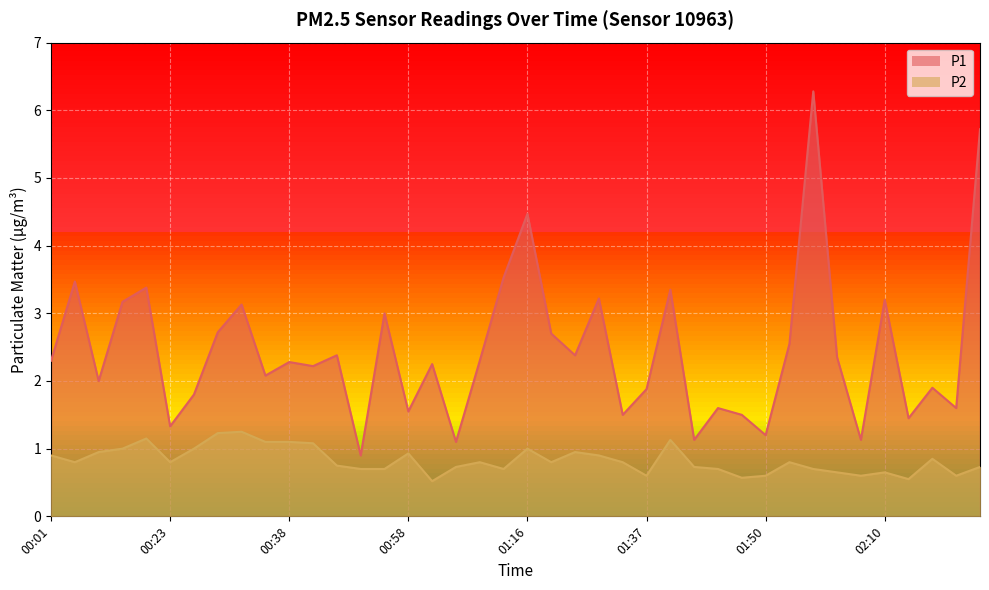

Reading right to left, list all the values displayed in this chart.

P1: 02:23=5.7	02:20=1.6	02:18=1.9	02:13=1.4	02:10=3.2	02:07=1.1	01:57=2.4	01:54=6.3	01:52=2.5	01:50=1.2	01:47=1.5	01:45=1.6	01:42=1.1	01:40=3.4	01:37=1.9	01:32=1.5	01:30=3.2	01:27=2.4	01:22=2.7	01:16=4.5	01:14=3.5	01:11=2.3	01:09=1.1	01:00=2.2	00:58=1.6	00:55=3.0	00:52=0.9	00:50=2.4	00:44=2.2	00:38=2.3	00:36=2.1	00:33=3.1	00:31=2.7	00:28=1.8	00:23=1.3	00:20=3.4	00:18=3.2	00:15=2.0	00:10=3.5	00:01=2.3
P2: 02:23=0.7	02:20=0.6	02:18=0.8	02:13=0.6	02:10=0.7	02:07=0.6	01:57=0.7	01:54=0.7	01:52=0.8	01:50=0.6	01:47=0.6	01:45=0.7	01:42=0.7	01:40=1.1	01:37=0.6	01:32=0.8	01:30=0.9	01:27=0.9	01:22=0.8	01:16=1.0	01:14=0.7	01:11=0.8	01:09=0.7	01:00=0.5	00:58=0.9	00:55=0.7	00:52=0.7	00:50=0.8	00:44=1.1	00:38=1.1	00:36=1.1	00:33=1.2	00:31=1.2	00:28=1.0	00:23=0.8	00:20=1.1	00:18=1.0	00:15=0.9	00:10=0.8	00:01=0.9